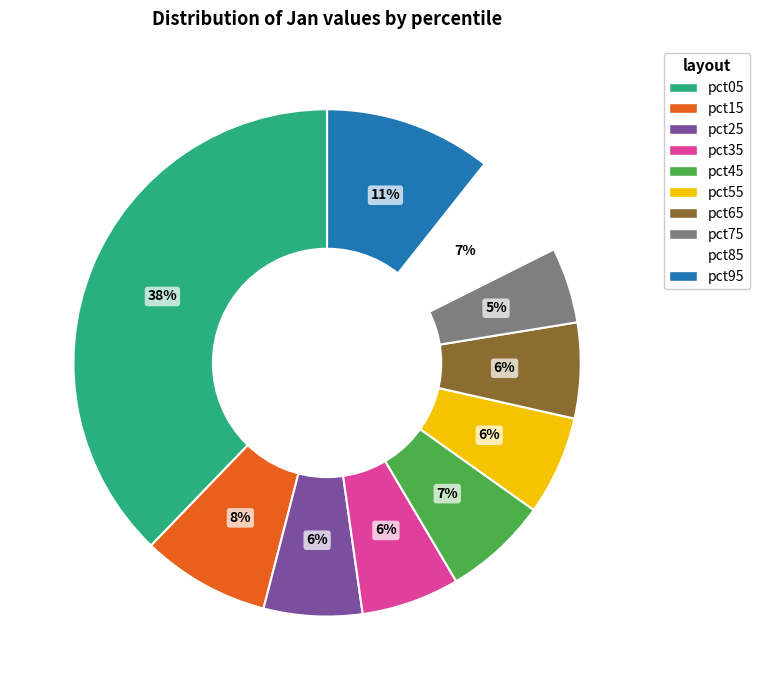

Combined, do pct65 and pct05 account for over 50%?

No